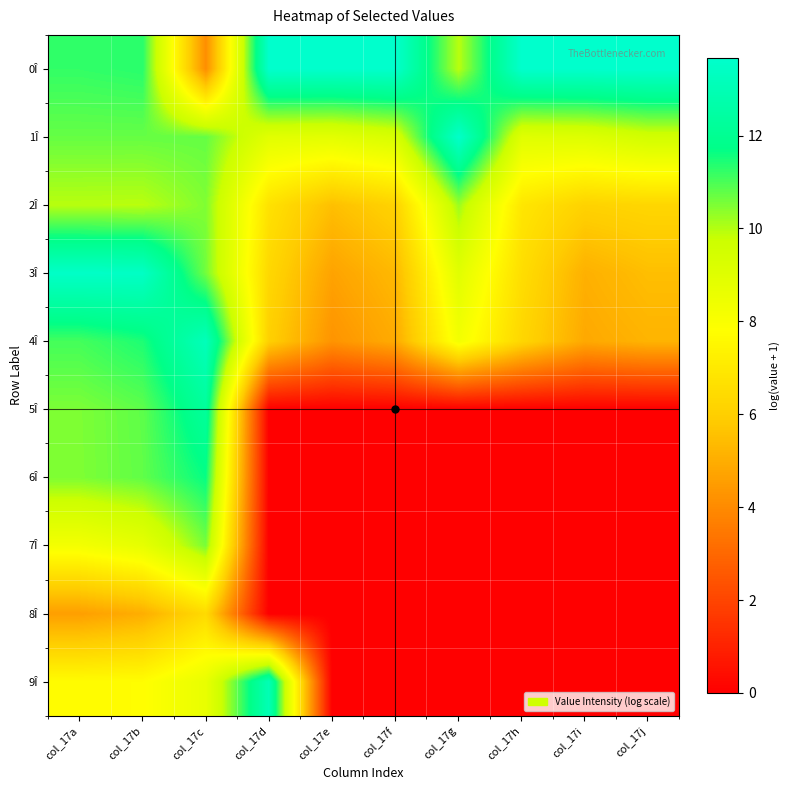

Reading right to left, extract all data points from this chart.

0Î: col_17j=13.7	col_17i=13.7	col_17h=13.7	col_17g=9.9	col_17f=13.6	col_17e=13.7	col_17d=13.7	col_17c=4.1	col_17b=11.3	col_17a=11.2
1Î: col_17j=9.5	col_17i=9.1	col_17h=9.0	col_17g=13.6	col_17f=9.3	col_17e=8.9	col_17d=8.9	col_17c=10.7	col_17b=10.7	col_17a=10.7
2Î: col_17j=6.3	col_17i=6.1	col_17h=6.9	col_17g=10.2	col_17f=6.1	col_17e=5.5	col_17d=6.7	col_17c=10.5	col_17b=9.9	col_17a=9.9
3Î: col_17j=5.5	col_17i=5.1	col_17h=6.6	col_17g=8.9	col_17f=5.3	col_17e=4.7	col_17d=6.3	col_17c=10.6	col_17b=13.5	col_17a=13.5
4Î: col_17j=5.2	col_17i=4.9	col_17h=6.3	col_17g=8.2	col_17f=4.9	col_17e=4.3	col_17d=6.0	col_17c=13.2	col_17b=11.4	col_17a=11.1
5Î: col_17j=0.0	col_17i=0.0	col_17h=0.0	col_17g=0.0	col_17f=0.0	col_17e=0.0	col_17d=0.0	col_17c=12.3	col_17b=10.8	col_17a=10.5
6Î: col_17j=0.0	col_17i=0.0	col_17h=0.0	col_17g=0.0	col_17f=0.0	col_17e=0.0	col_17d=0.0	col_17c=11.7	col_17b=10.8	col_17a=10.5
7Î: col_17j=0.0	col_17i=0.0	col_17h=0.0	col_17g=0.0	col_17f=0.0	col_17e=0.0	col_17d=0.0	col_17c=10.6	col_17b=8.7	col_17a=8.2
8Î: col_17j=0.0	col_17i=0.0	col_17h=0.0	col_17g=0.0	col_17f=0.0	col_17e=0.0	col_17d=0.0	col_17c=6.4	col_17b=5.0	col_17a=4.6
9Î: col_17j=0.0	col_17i=0.0	col_17h=0.0	col_17g=0.0	col_17f=0.0	col_17e=0.0	col_17d=13.0	col_17c=8.7	col_17b=7.8	col_17a=7.7